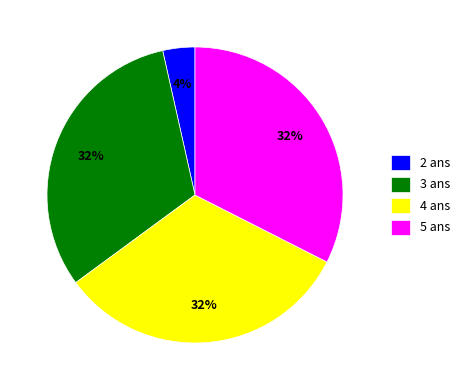

Is the sum of 5 ans and 3 ans greater than half?

Yes